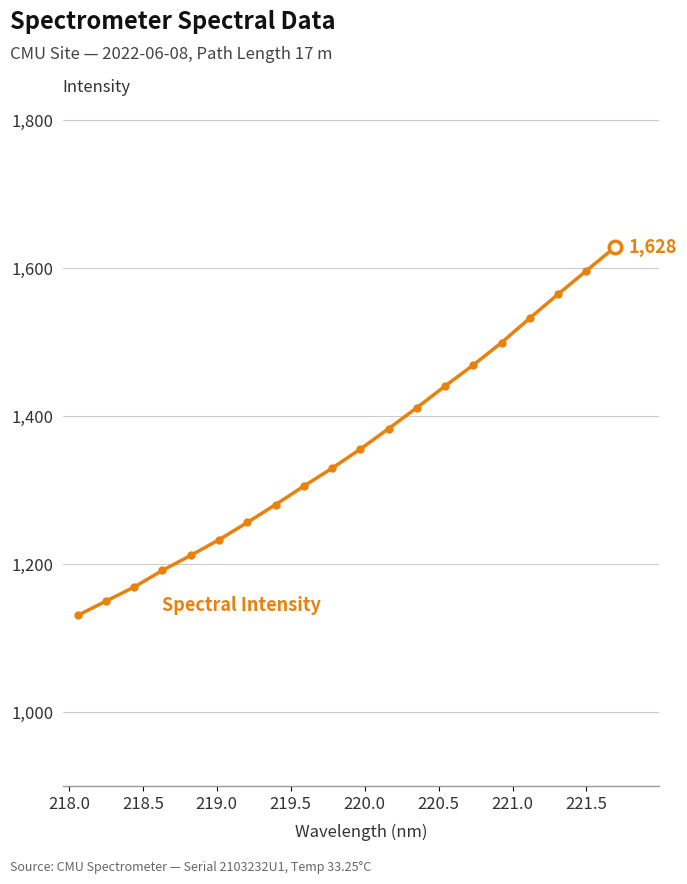

Reading left to right, transcribe all the data shown in this chart.

1130.4	1149.7	1168.9	1191.3	1211.6	1232.8	1256.1	1280.2	1305.2	1329.4	1355.3	1383.0	1411.3	1440.6	1469.0	1499.3	1532.4	1564.7	1596.3	1627.8